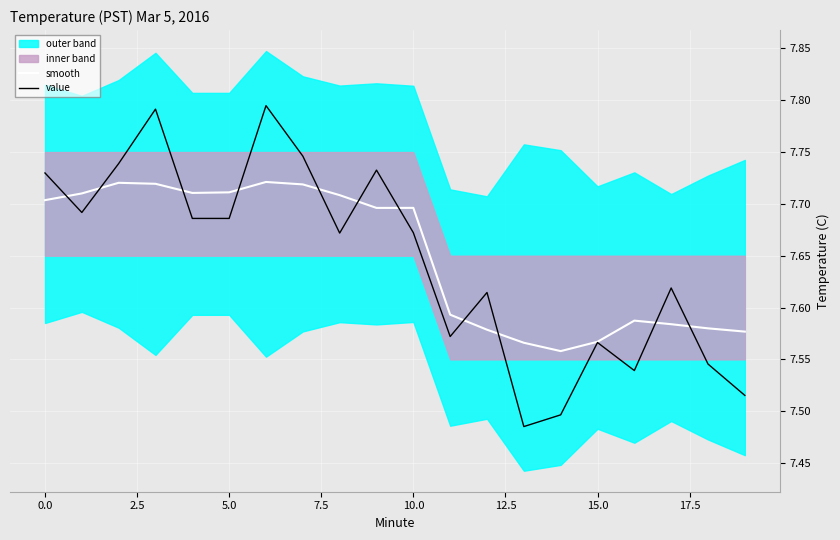

How many lines are shown in the chart?

2